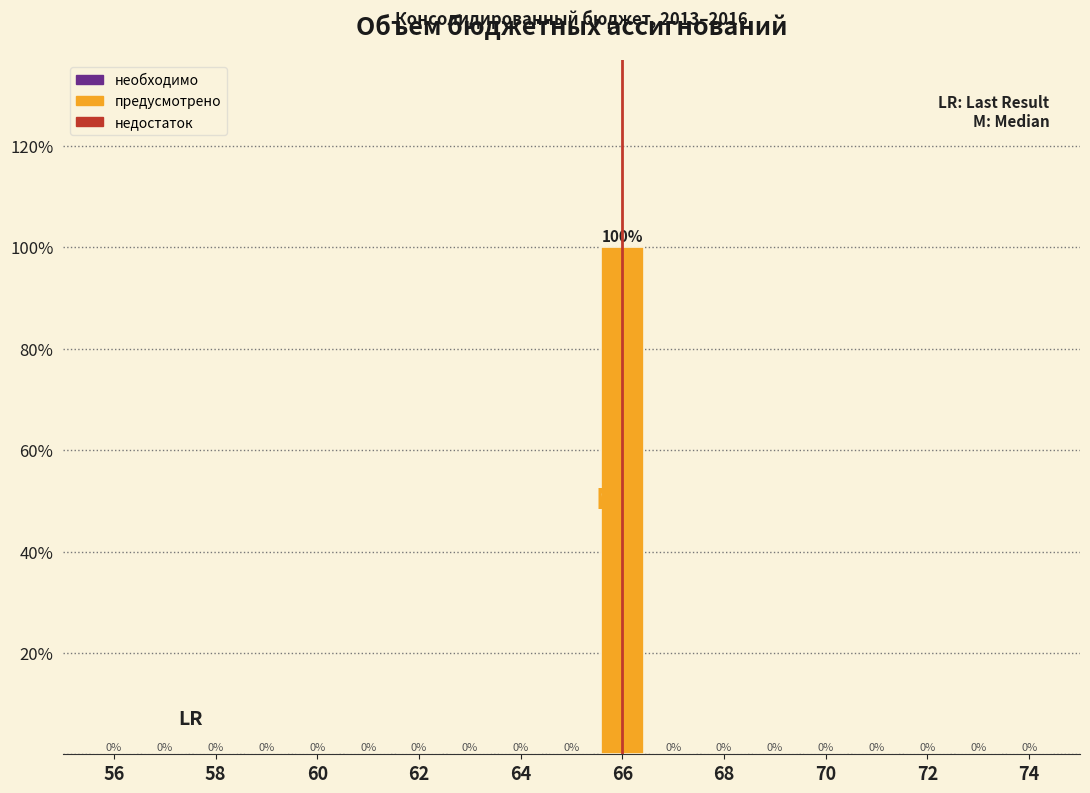

Reading left to right, list every bar in this chart as the range it spans on the x-axis followed by its height. The bar edges are not printed on the chart, so give them approximately, as read against the axis.

55.5 to 56.5: 0
56.5 to 57.5: 0
57.5 to 58.5: 0
58.5 to 59.5: 0
59.5 to 60.5: 0
60.5 to 61.5: 0
61.5 to 62.5: 0
62.5 to 63.5: 0
63.5 to 64.5: 0
64.5 to 65.5: 0
65.5 to 66.5: 100
66.5 to 67.5: 0
67.5 to 68.5: 0
68.5 to 69.5: 0
69.5 to 70.5: 0
70.5 to 71.5: 0
71.5 to 72.5: 0
72.5 to 73.5: 0
73.5 to 74.5: 0